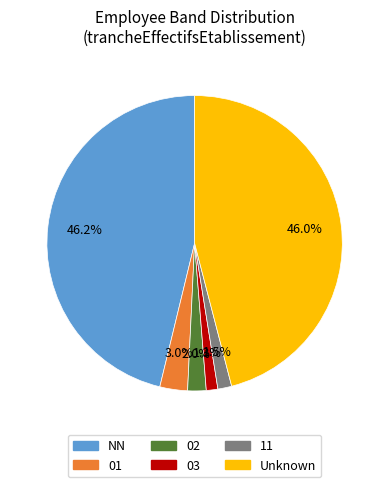

What is the total percentage of 01 and 11?

4.5%